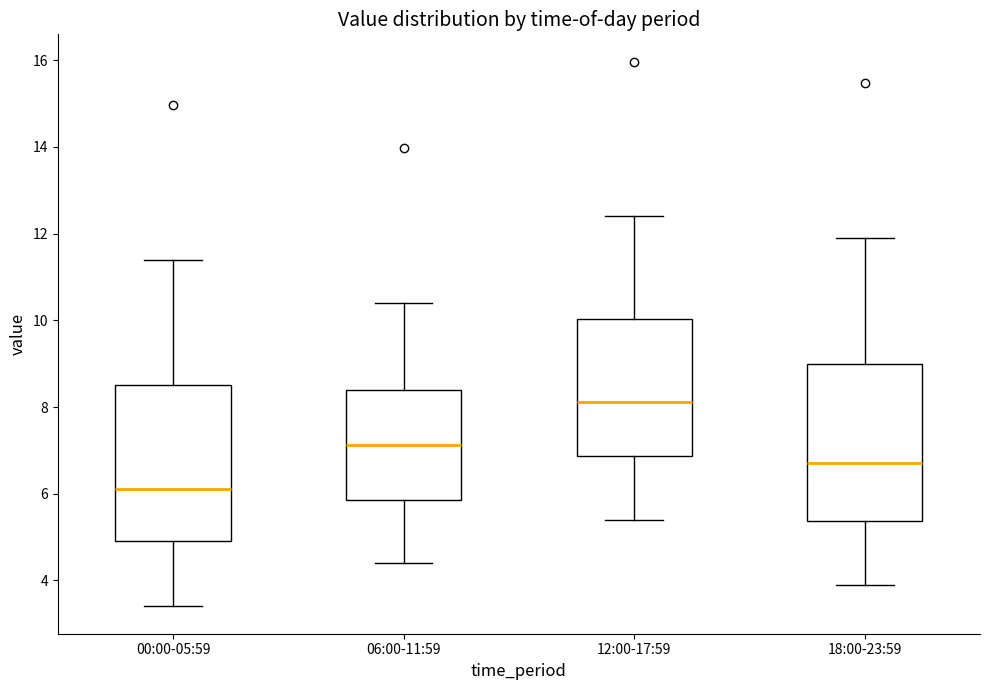

Reading left to right, read every box against the y-axis: the position of its median line, the range the box covers, and the ends of its whiskers. The values are not printed on the chart, so give them approximately, as read against the axis.

00:00-05:59: median 6.2, box 5.0 to 8.6, whiskers 3.4 to 11.4
06:00-11:59: median 7.2, box 5.8 to 8.4, whiskers 4.4 to 10.4
12:00-17:59: median 8.2, box 6.8 to 10.0, whiskers 5.4 to 12.4
18:00-23:59: median 6.8, box 5.4 to 9.0, whiskers 4.0 to 12.0